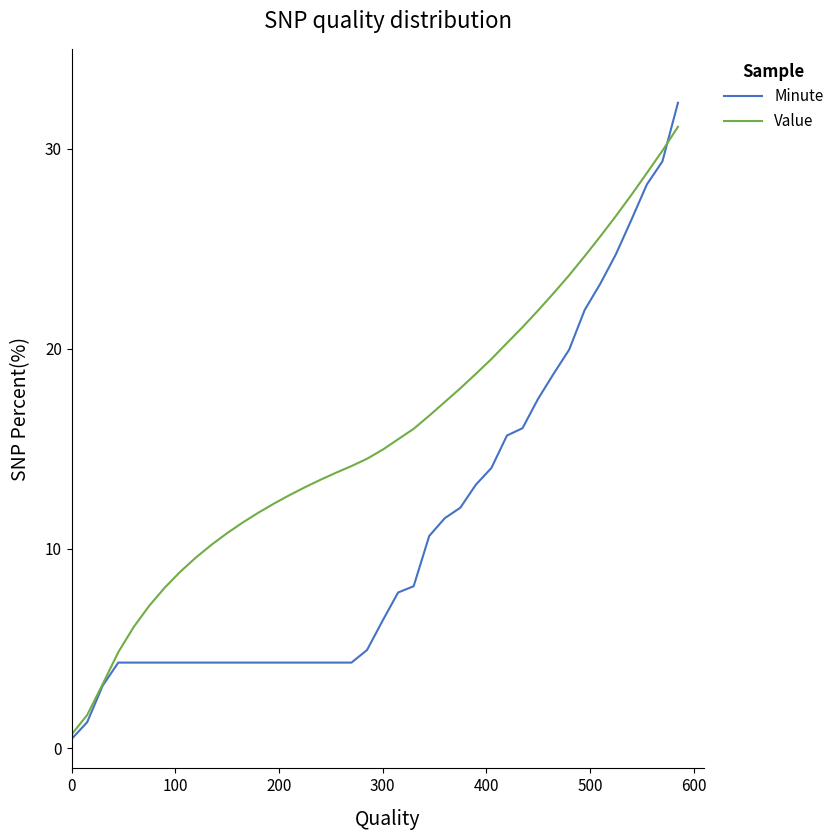

Which series has the largest total across all categories?

Value